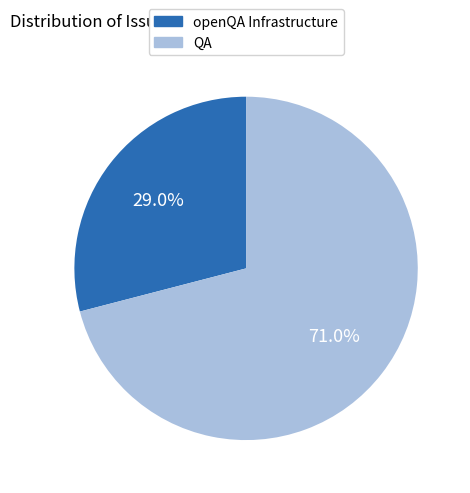

Which has a higher value, QA or openQA Infrastructure?

QA